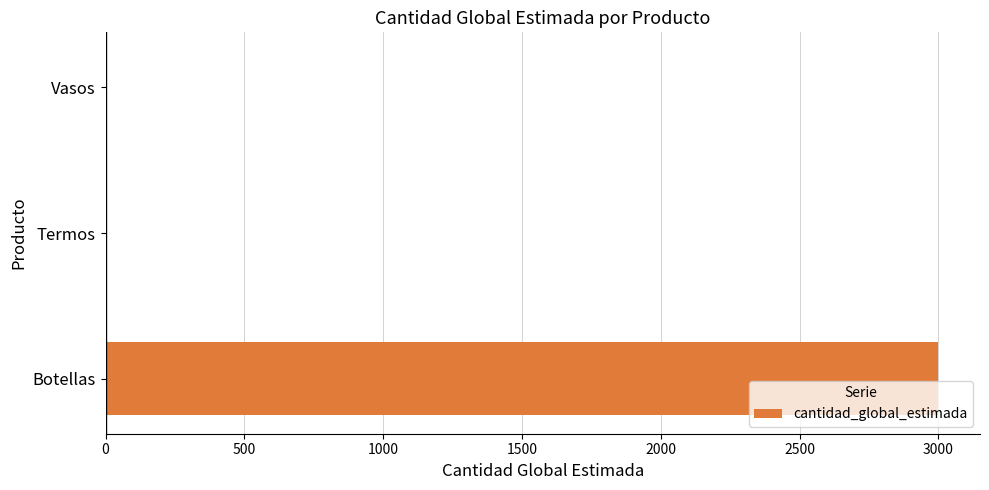

What is the sum of all values?

3004